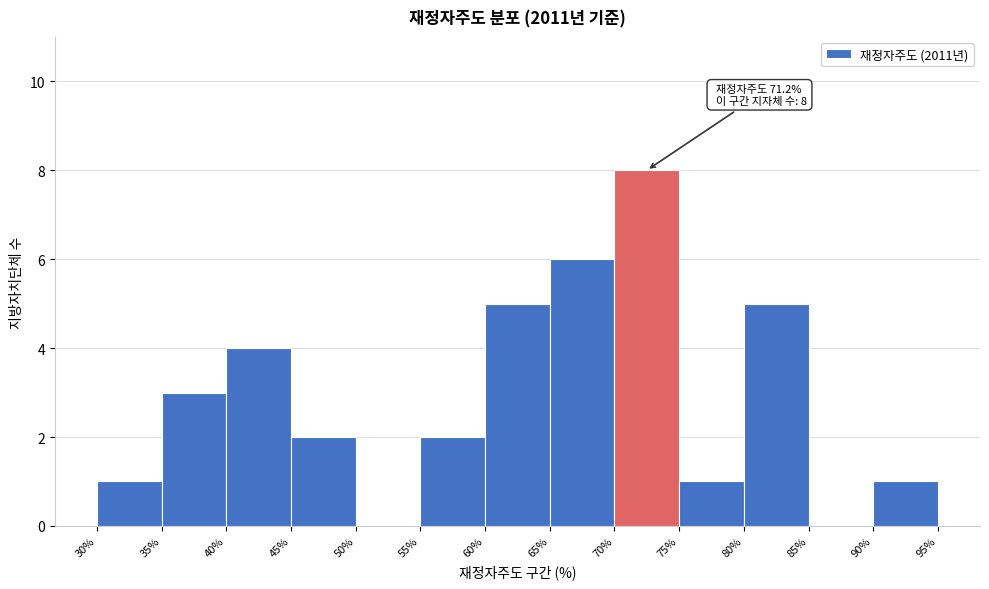

Over which range of the x-axis is the bar tallest?

70% to 75%